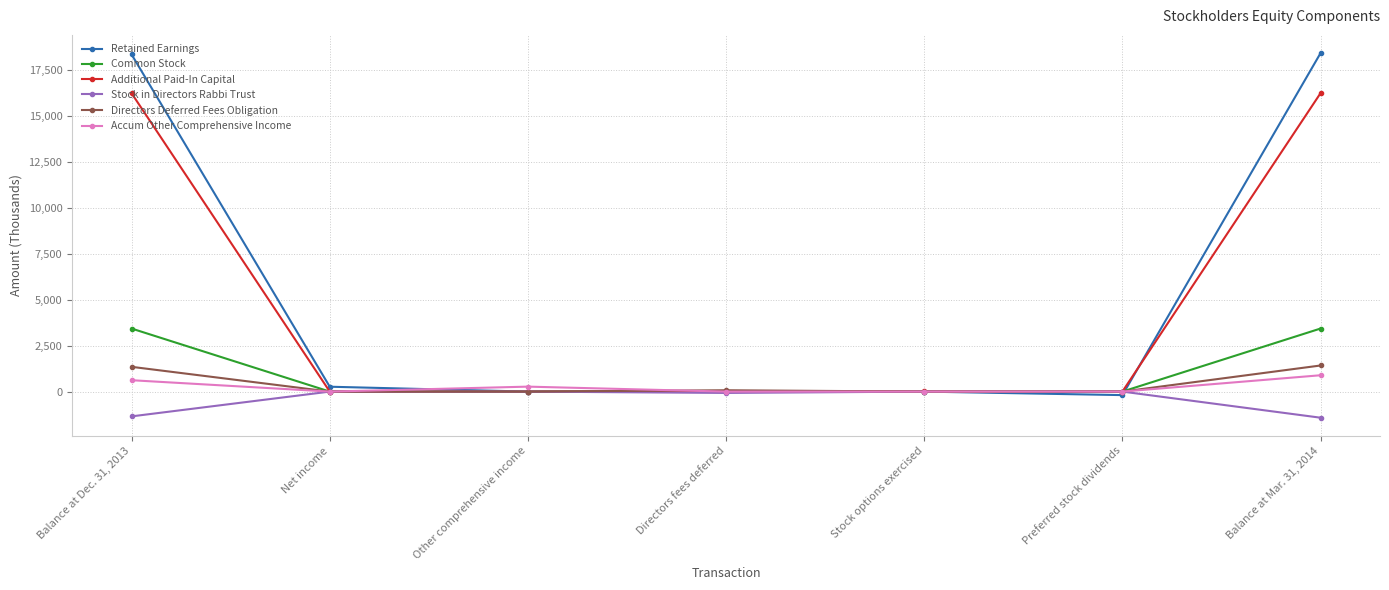

What is the difference between the Additional Paid-In Capital values at Stock options exercised and Net income?

7